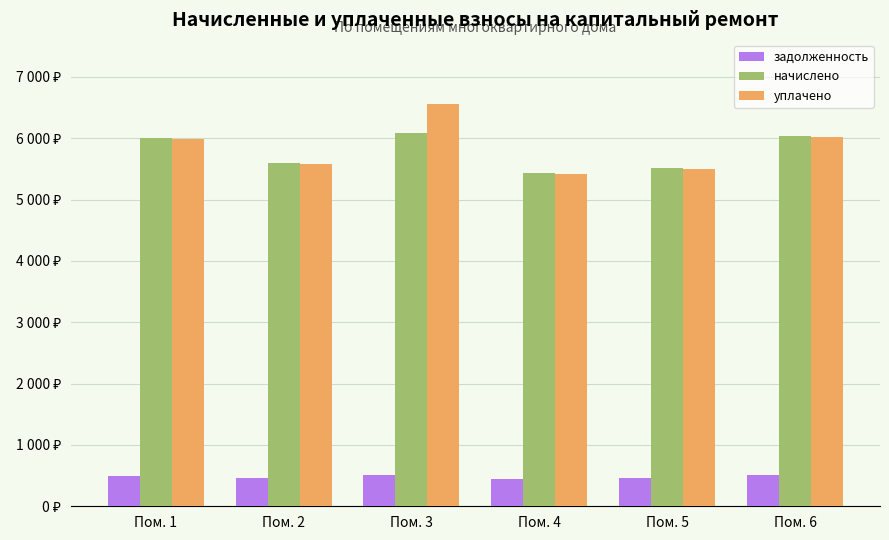

Does the chart contain any negative values?

No